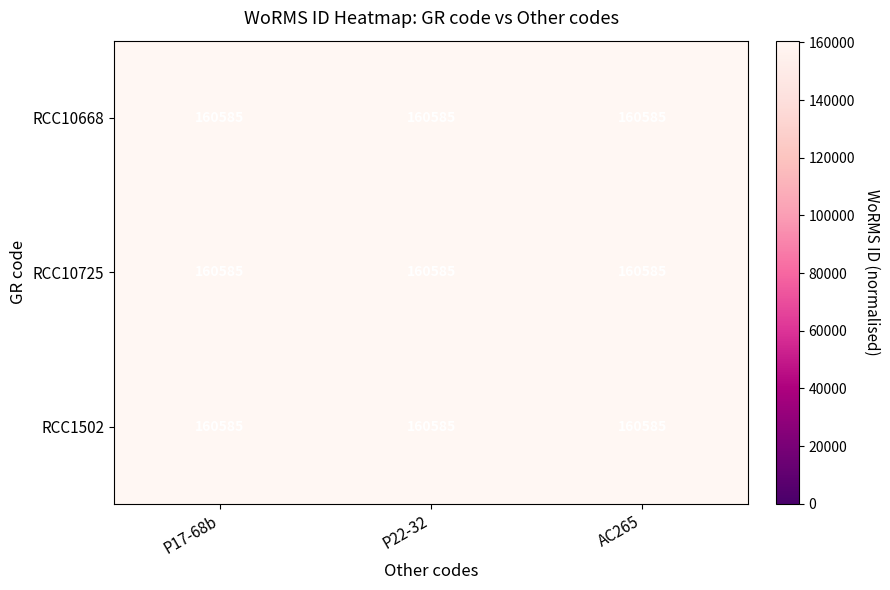

What is the difference between the RCC10668 values at P17-68b and AC265?

0.4